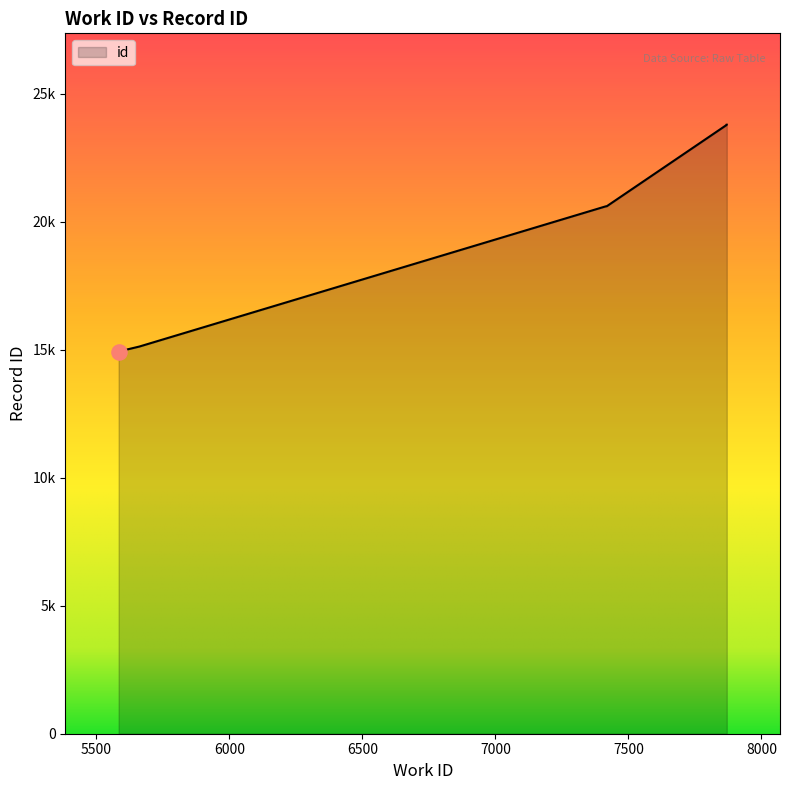

Between 7415 and 5584, which is larger?

7415